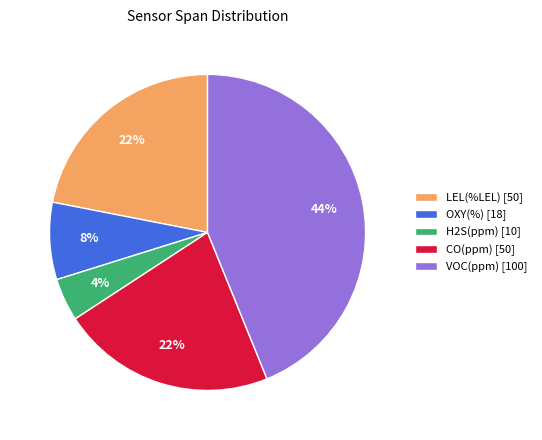

How many slices are in this pie chart?

5